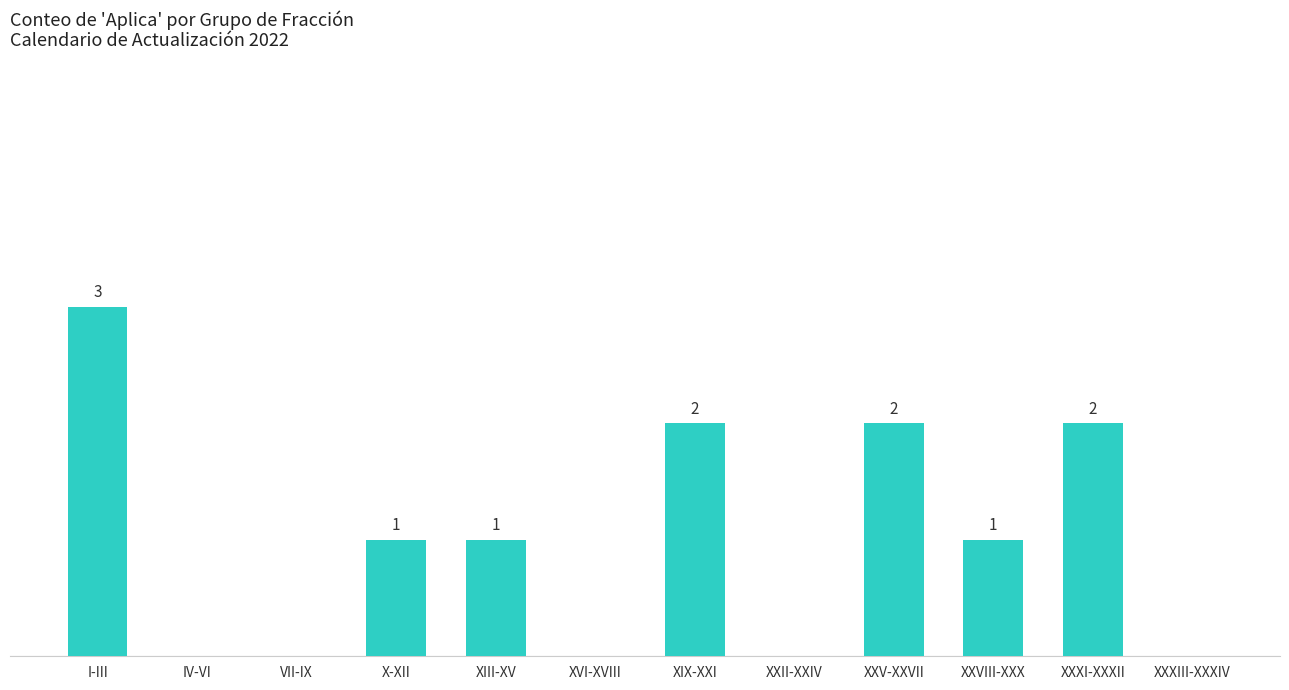

Which has a higher value, XXV-XXVII or VII-IX?

XXV-XXVII